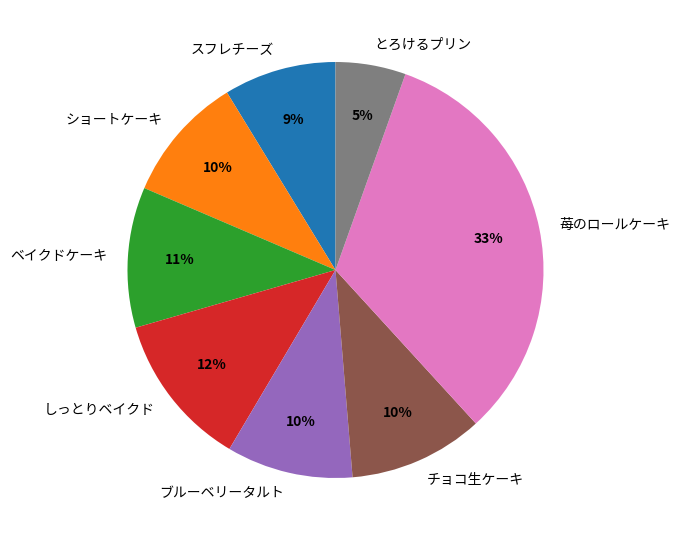

To the nearest percent, what is the combined percentage of ショートケーキ and 苺のロールケーキ?

43%